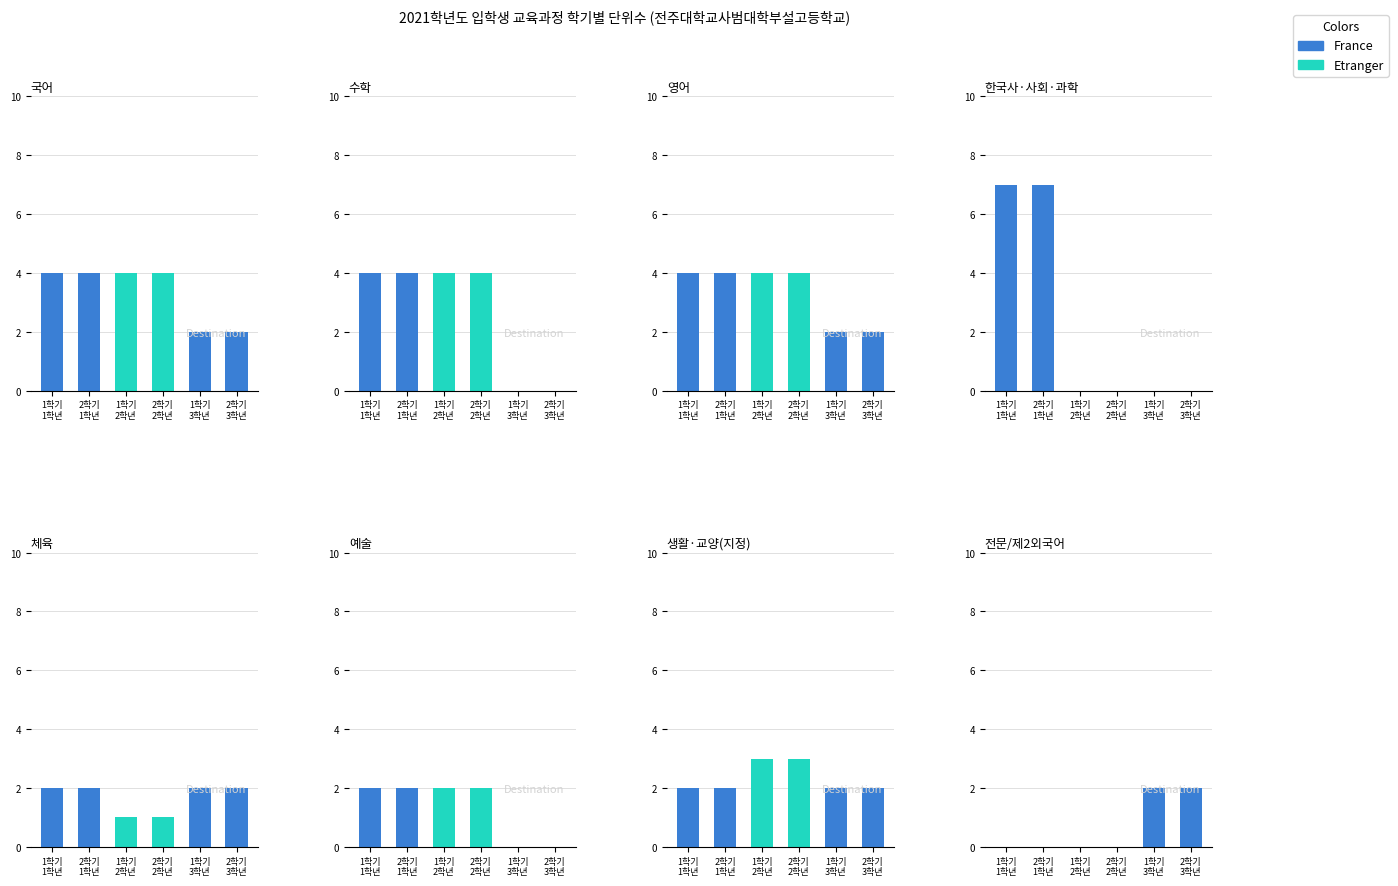

How many data points does each series have?

6